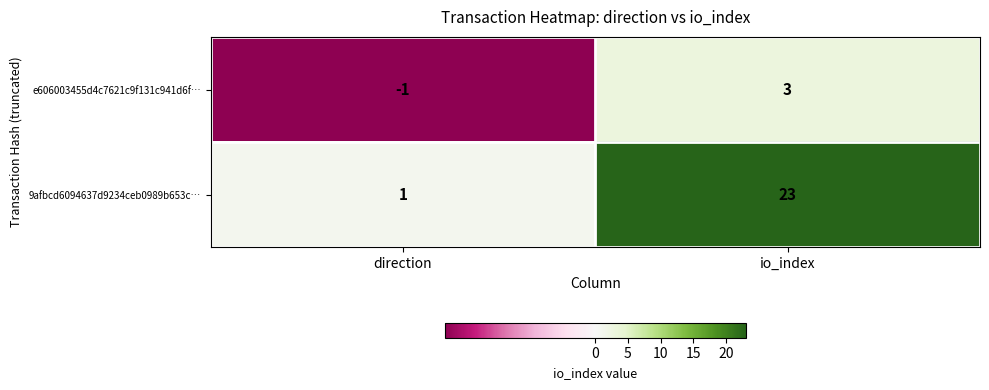

Which series has the largest total across all categories?

9afbcd6094637d9234ceb0989b653c…